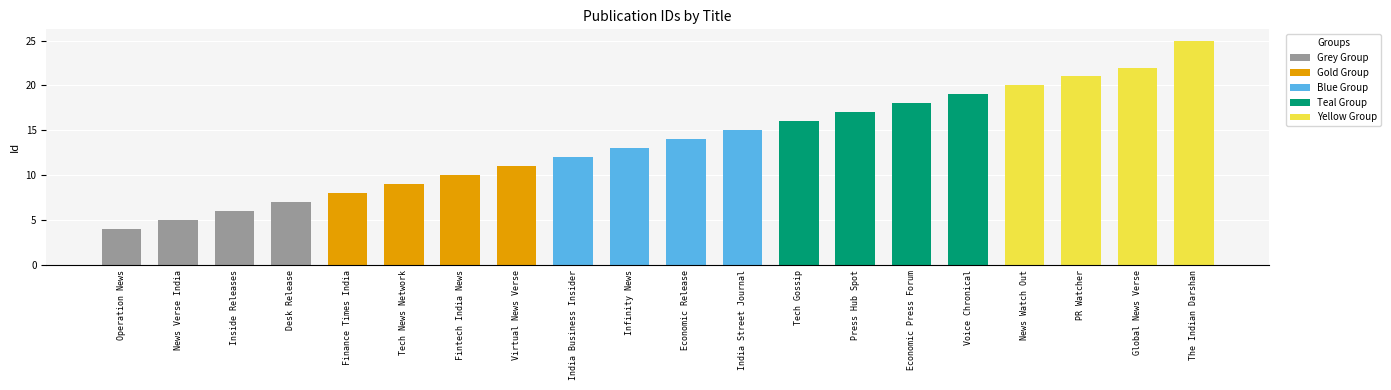

What is the difference between the second highest and minimum values?

18